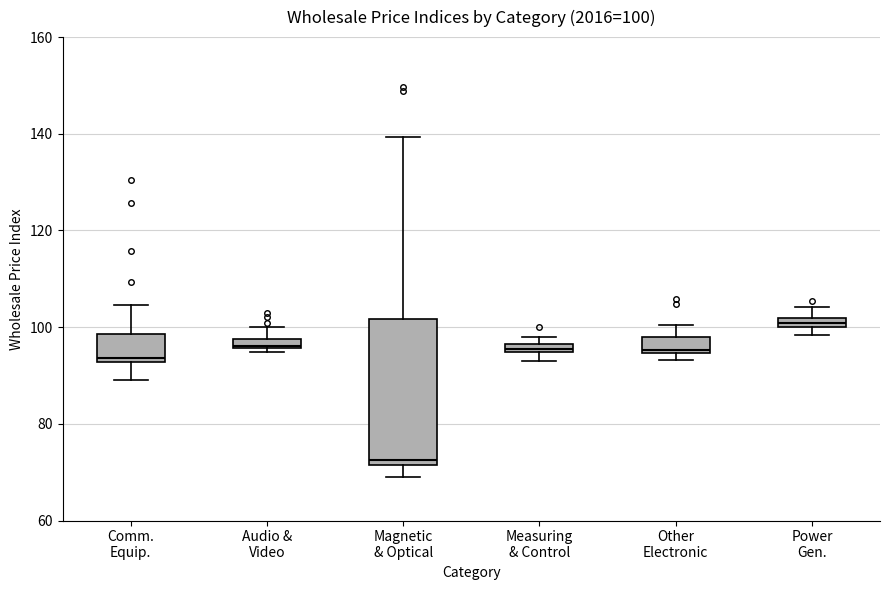

Which box is the tallest, from its lower edge to its upper edge?

Magnetic & Optical